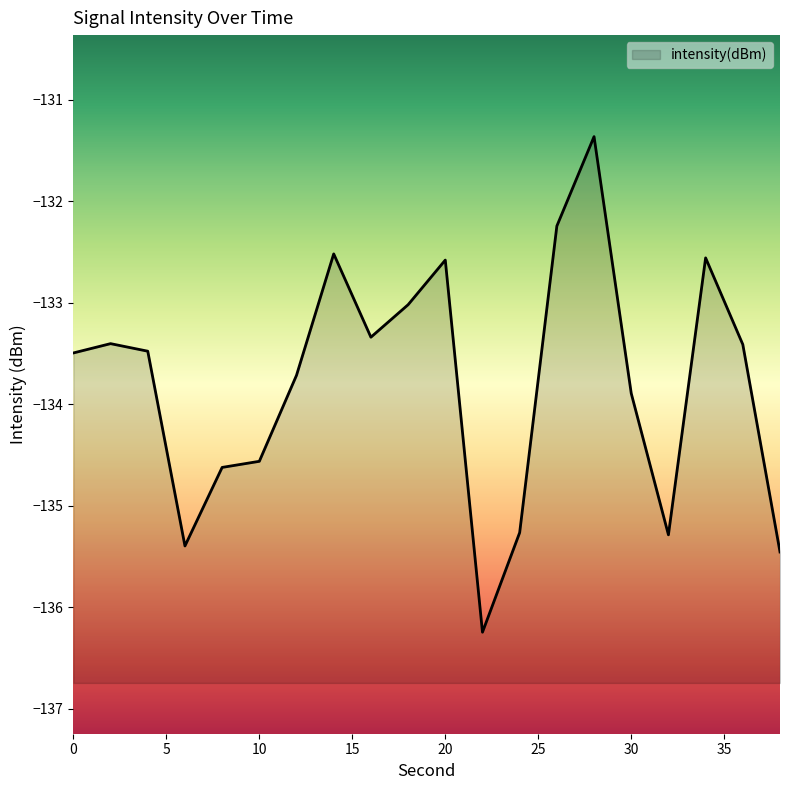

How many categories are shown in the chart?

20